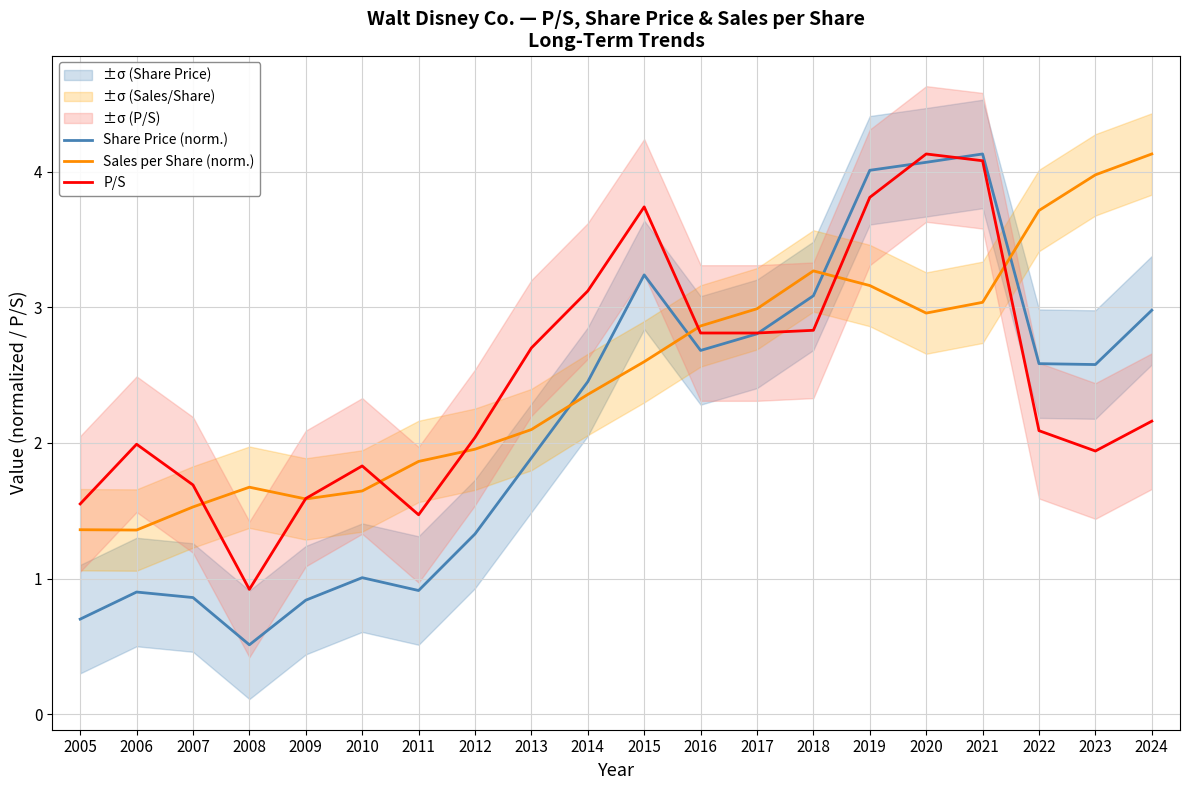

Is it true that Share Price (norm.) equals 0.9 at 2011?

True